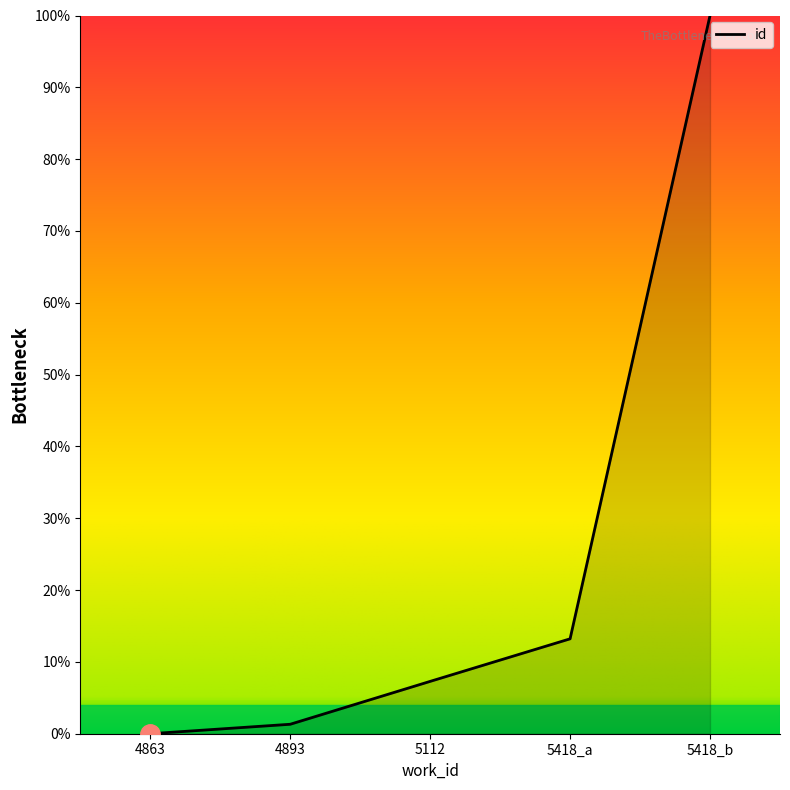

How many values exceed 7?

3